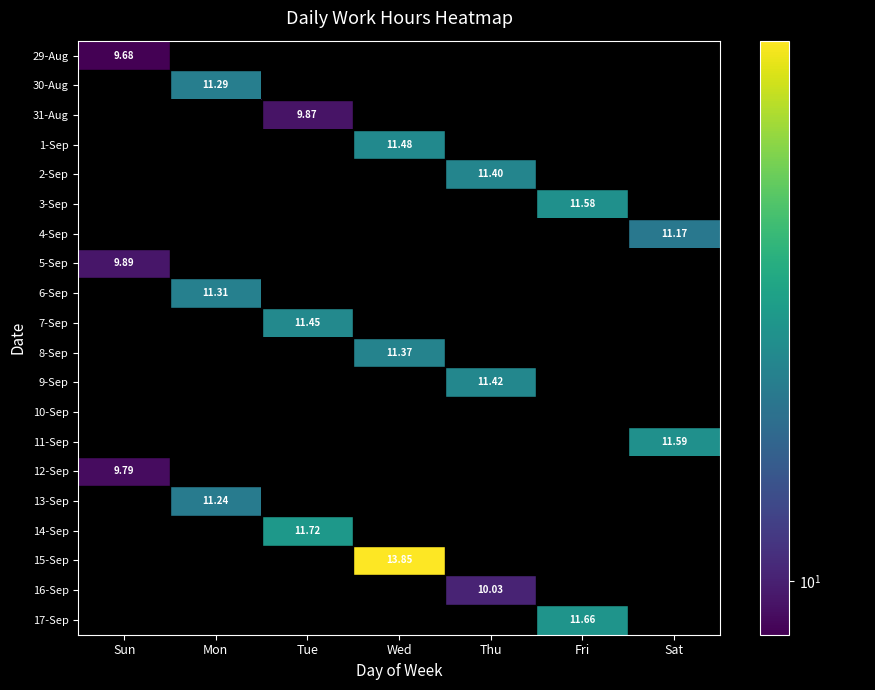

The 31-Aug series shows 0.0 at Mon. True or false?

True